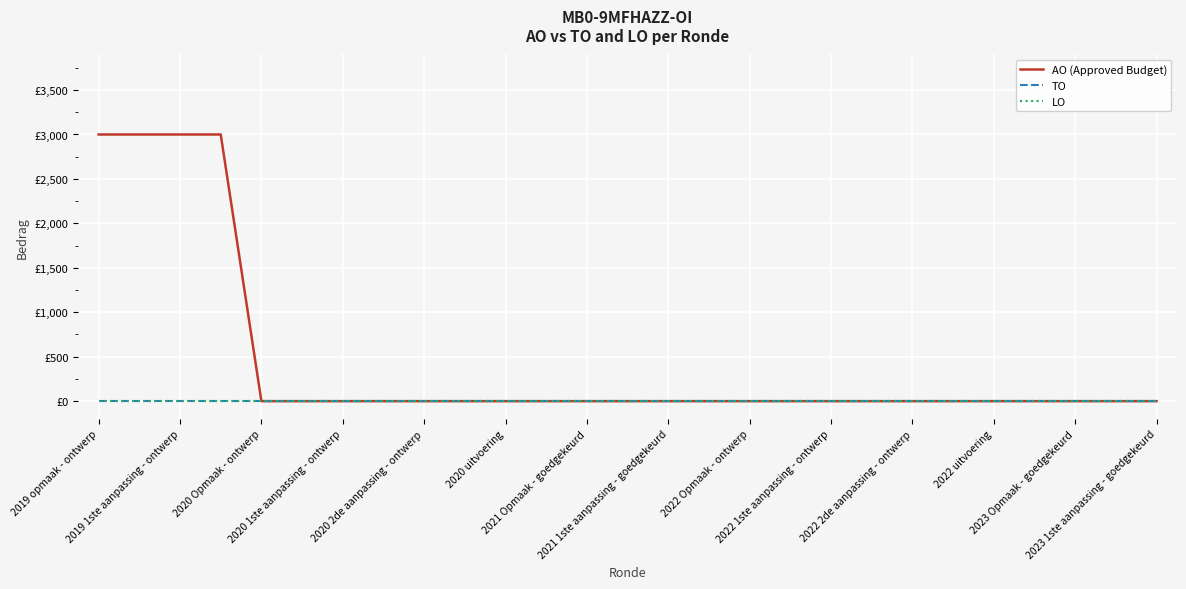

List the series in order of their peak value, lowest first.

TO, LO, AO (Approved Budget)